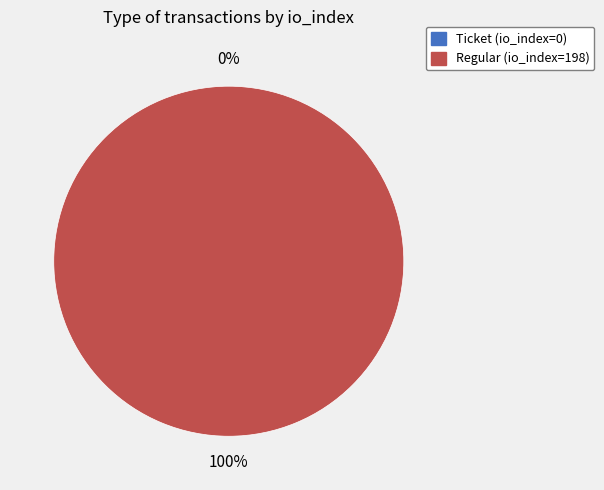

What is the majority slice?

Regular (io_index=198)